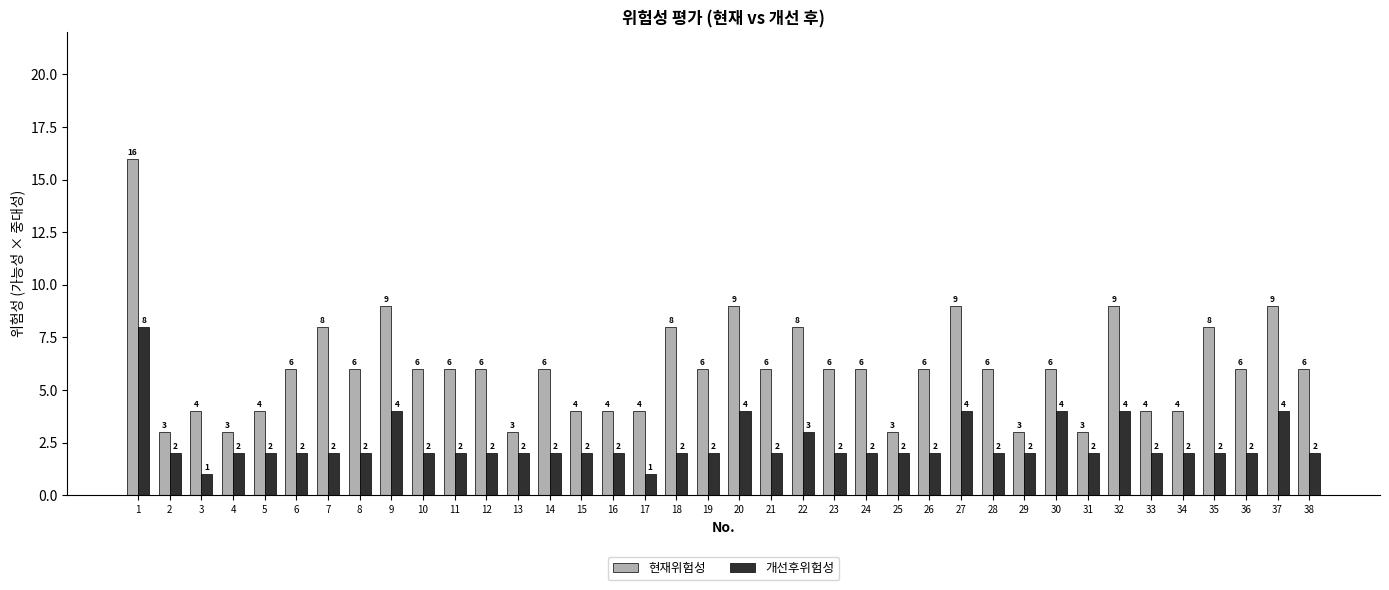

The 현재위험성 series shows 6 at 36. True or false?

True